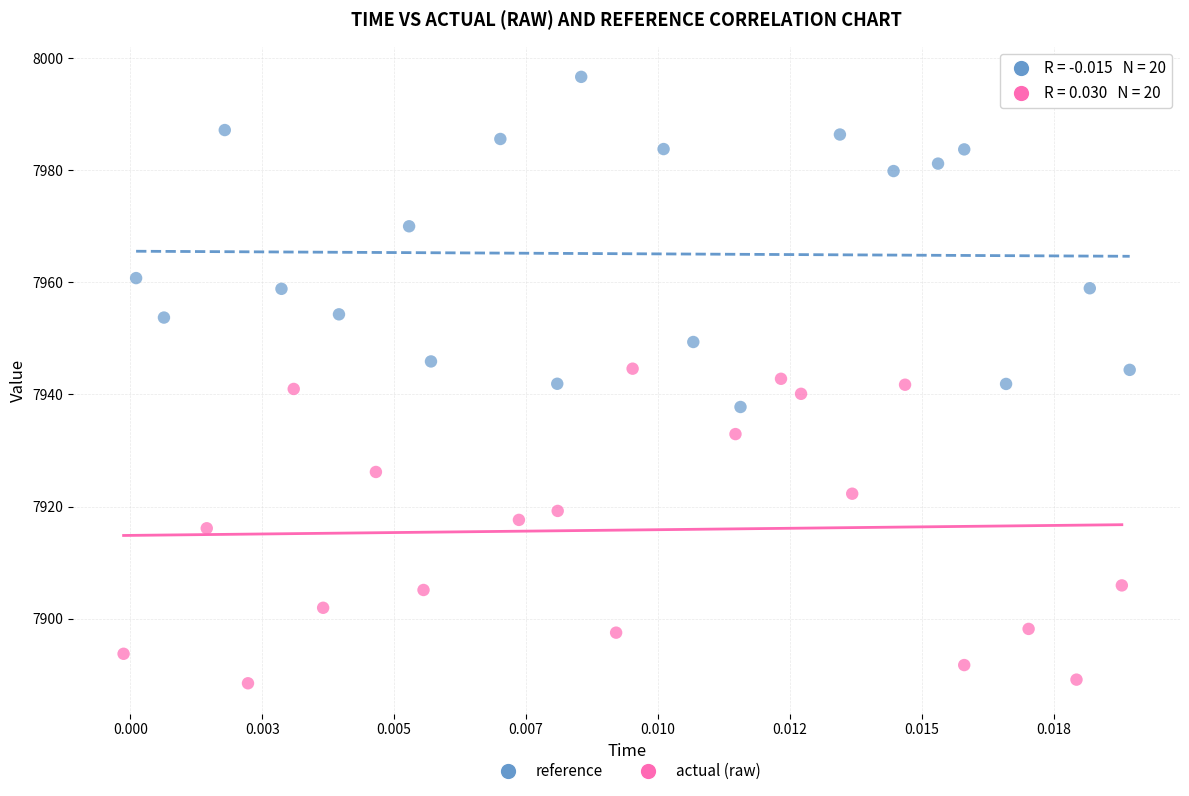

What are all the series names shown in the legend?

reference, actual (raw)